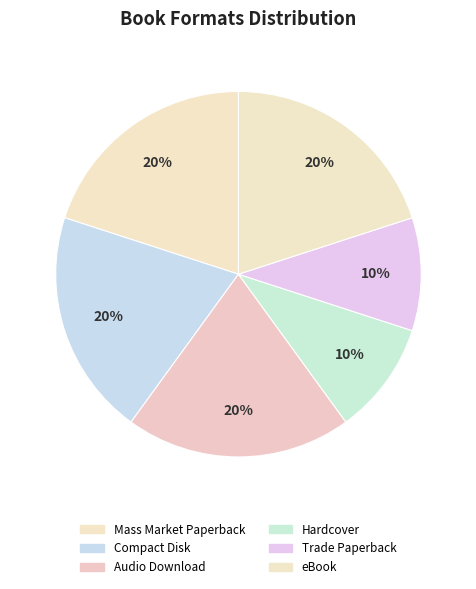

Combined, do eBook and Mass Market Paperback account for over 50%?

No